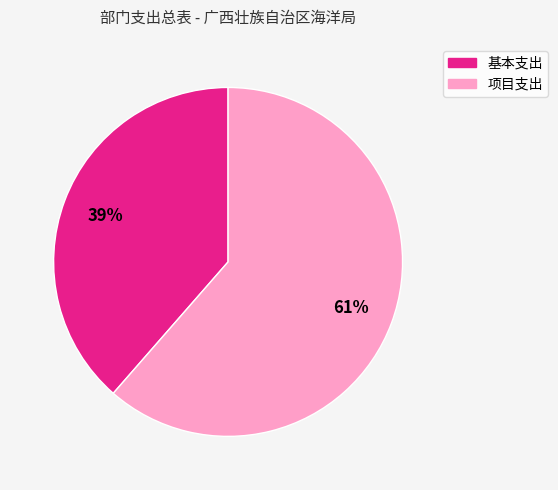

To the nearest percent, what portion does 项目支出 represent?

61%